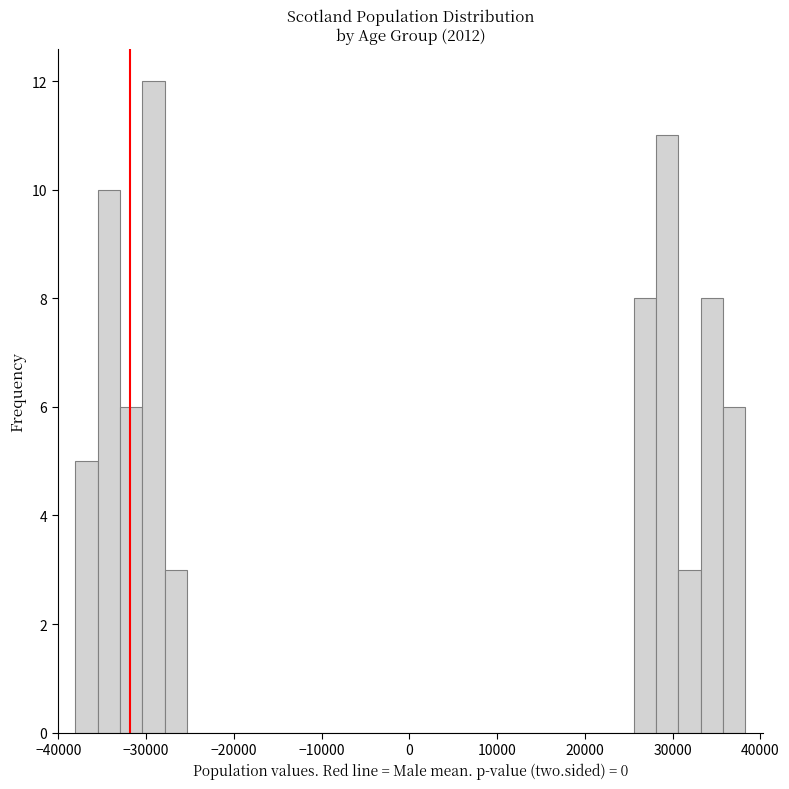

Read against the x-axis, roughly where is the centre of the tallest bar?

-29000